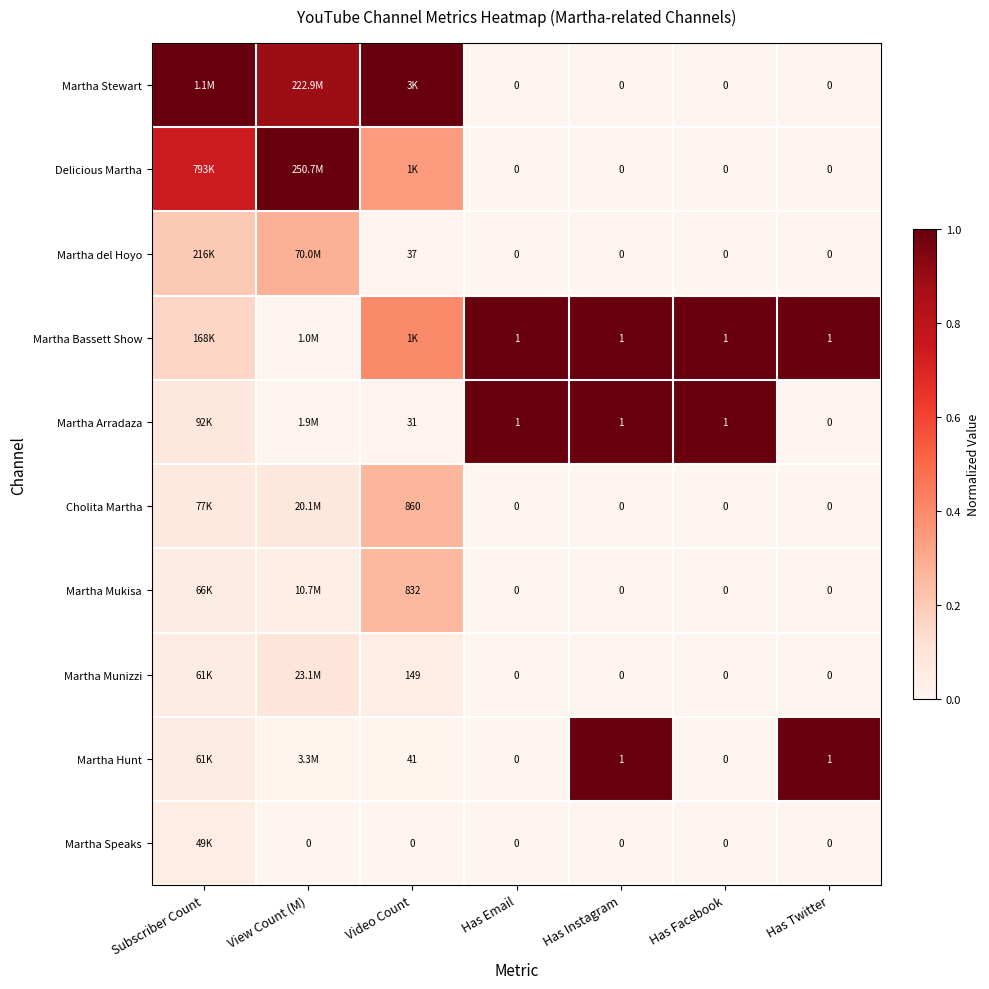

Is it true that Martha Hunt equals 0.0 at View Count (M)?

False